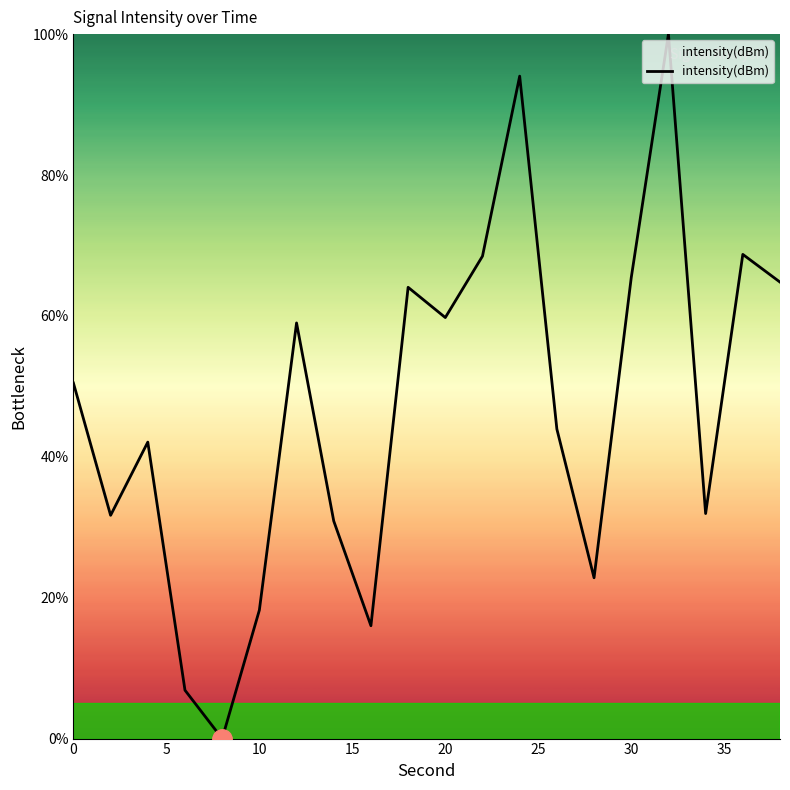

What is the maximum value shown in the chart?

100.0